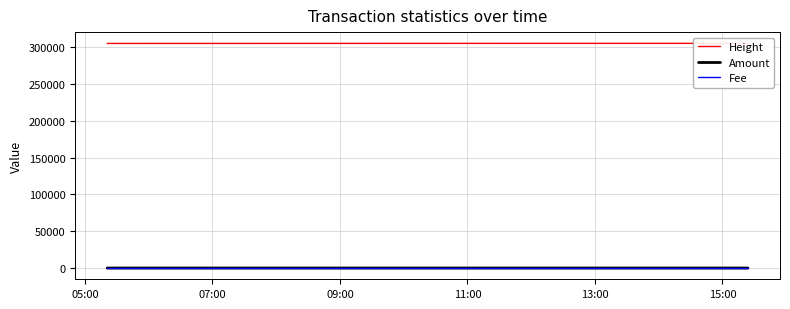

Which has a higher value, 13:00 or 09:00?

13:00